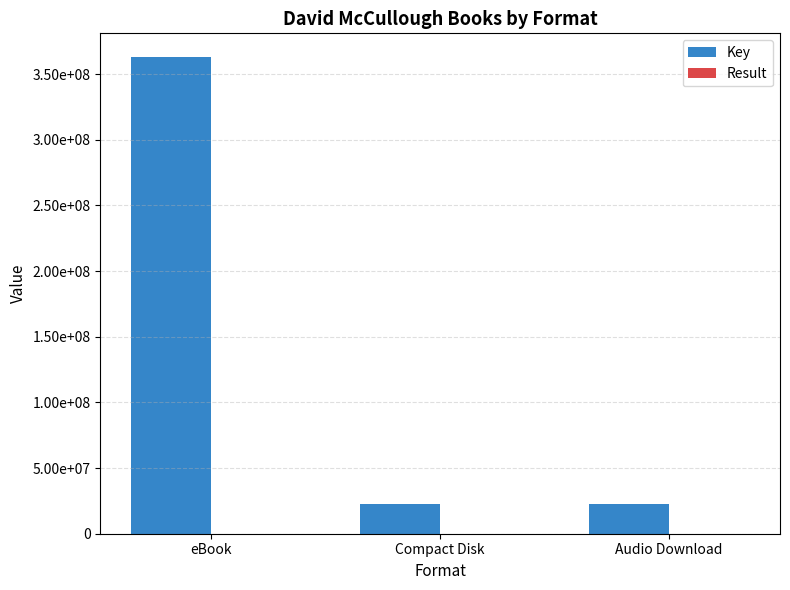

Which series has the widest spread of values?

Key